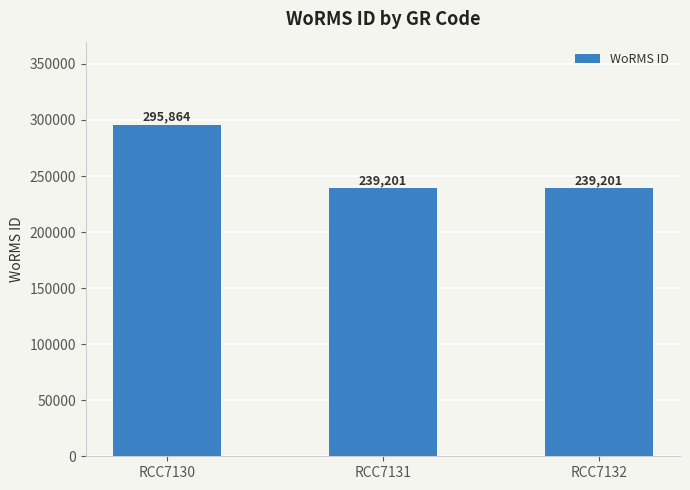

What is the ratio of the value at RCC7130 to the value at RCC7132?

1.2